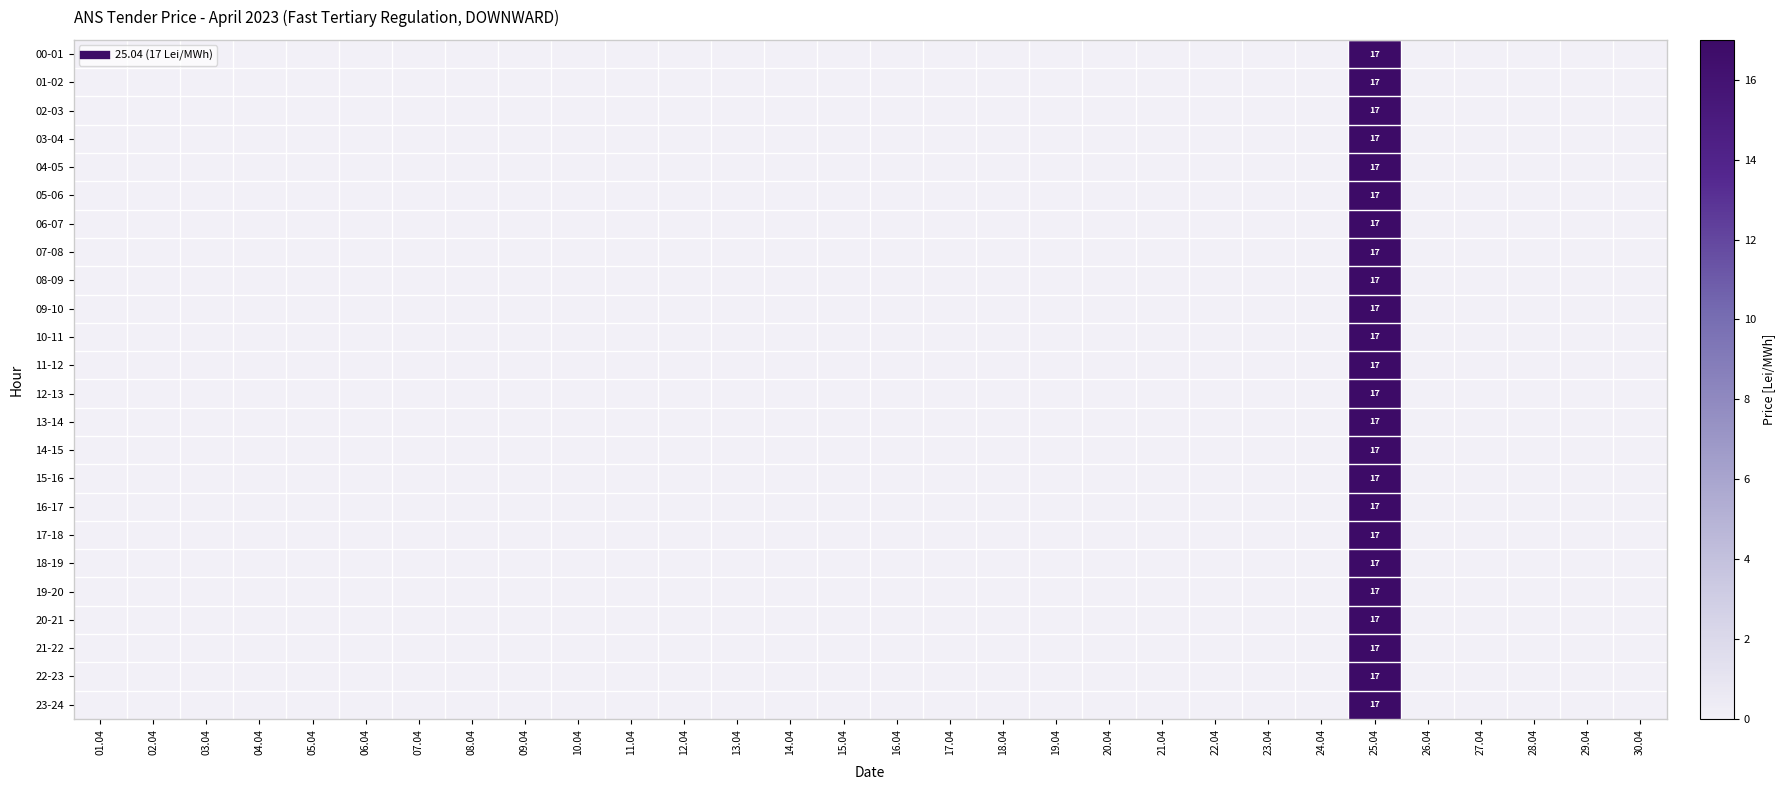

List the labels in order of 00-01 value, largest first.

25.04, 01.04, 02.04, 03.04, 04.04, 05.04, 06.04, 07.04, 08.04, 09.04, 10.04, 11.04, 12.04, 13.04, 14.04, 15.04, 16.04, 17.04, 18.04, 19.04, 20.04, 21.04, 22.04, 23.04, 24.04, 26.04, 27.04, 28.04, 29.04, 30.04